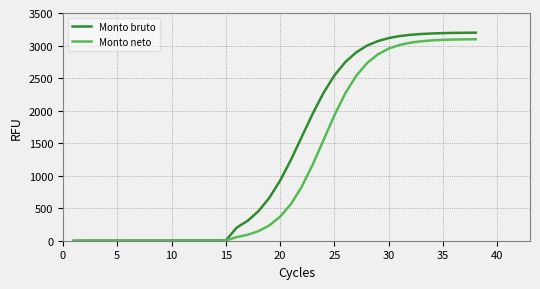

Which series has the largest total across all categories?

Monto bruto